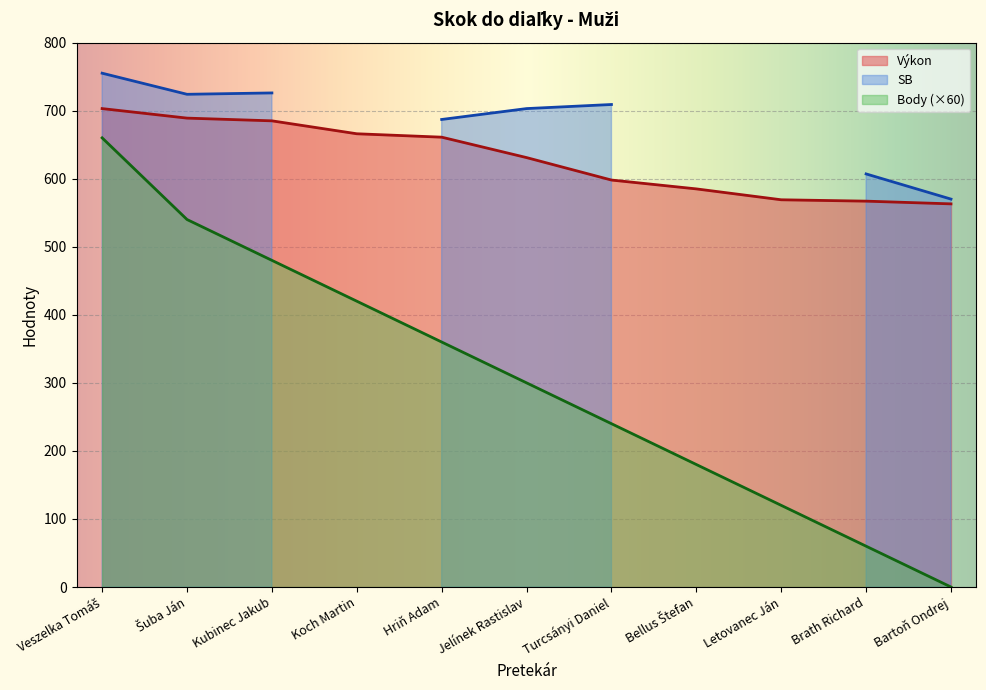

What is the label of the 1st point from the right?

Bartoň Ondrej